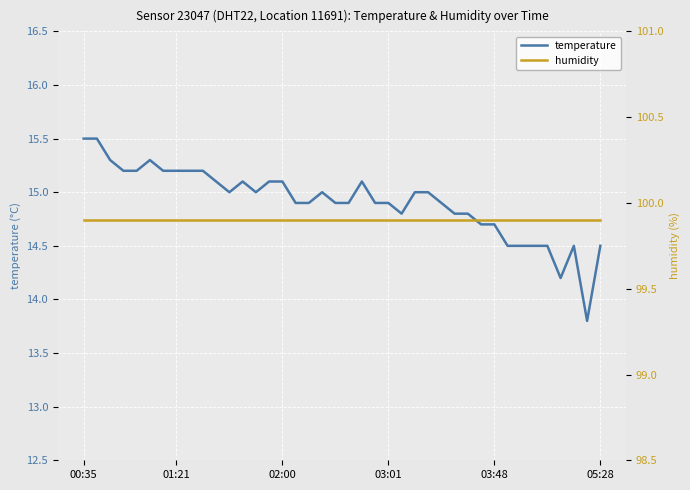

What is the value of the temperature point at the 15th from the left?

15.1